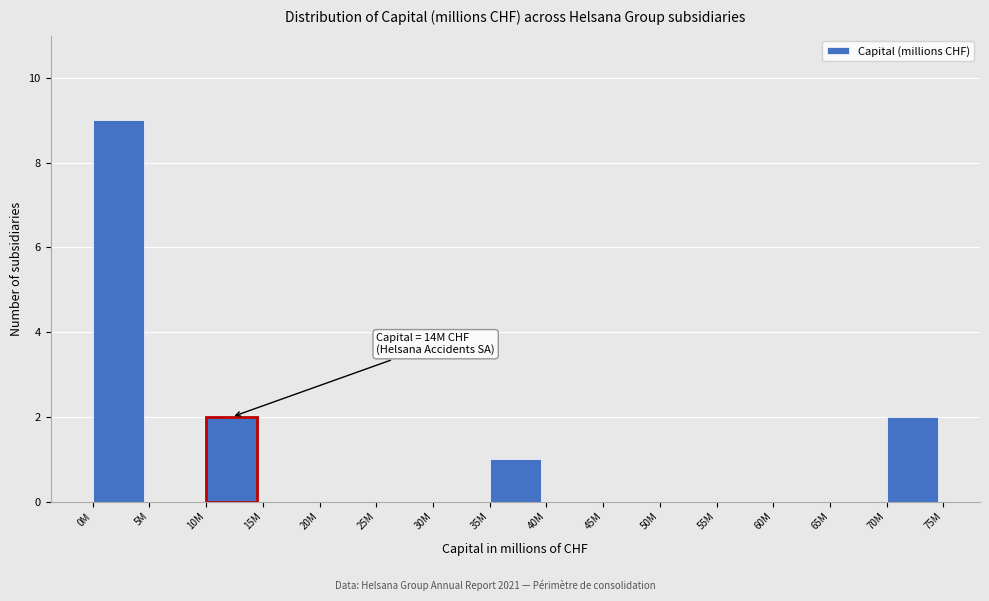

Reading left to right, transcribe all the data shown in this chart.

0M=9	5M=0	10M=2	15M=0	20M=0	25M=0	30M=0	35M=1	40M=0	45M=0	50M=0	55M=0	60M=0	65M=0	70M=2